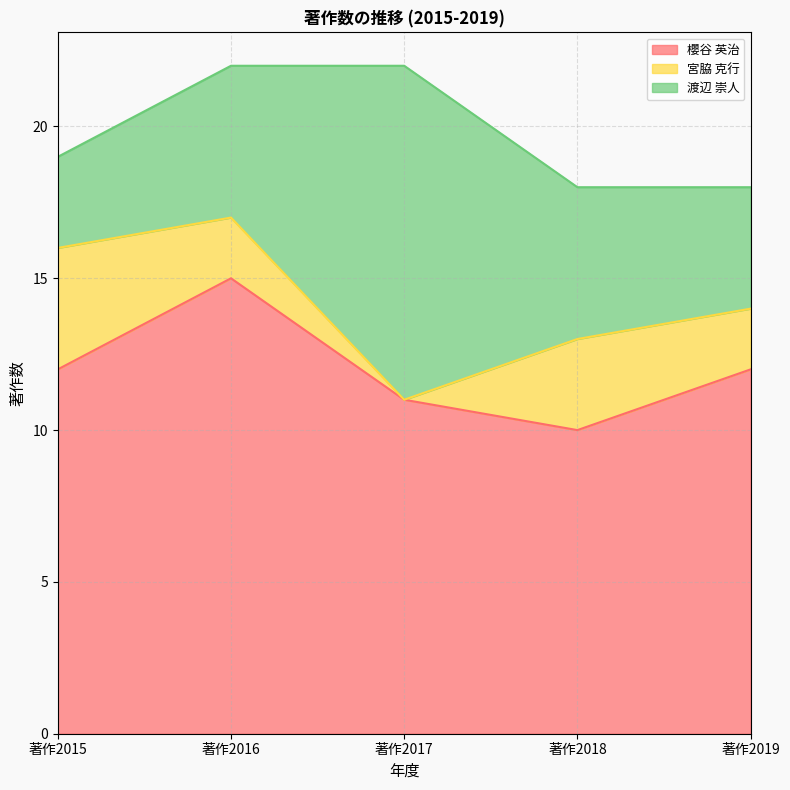

At which category does 櫻谷 英治 reach its first local valley?

著作2018